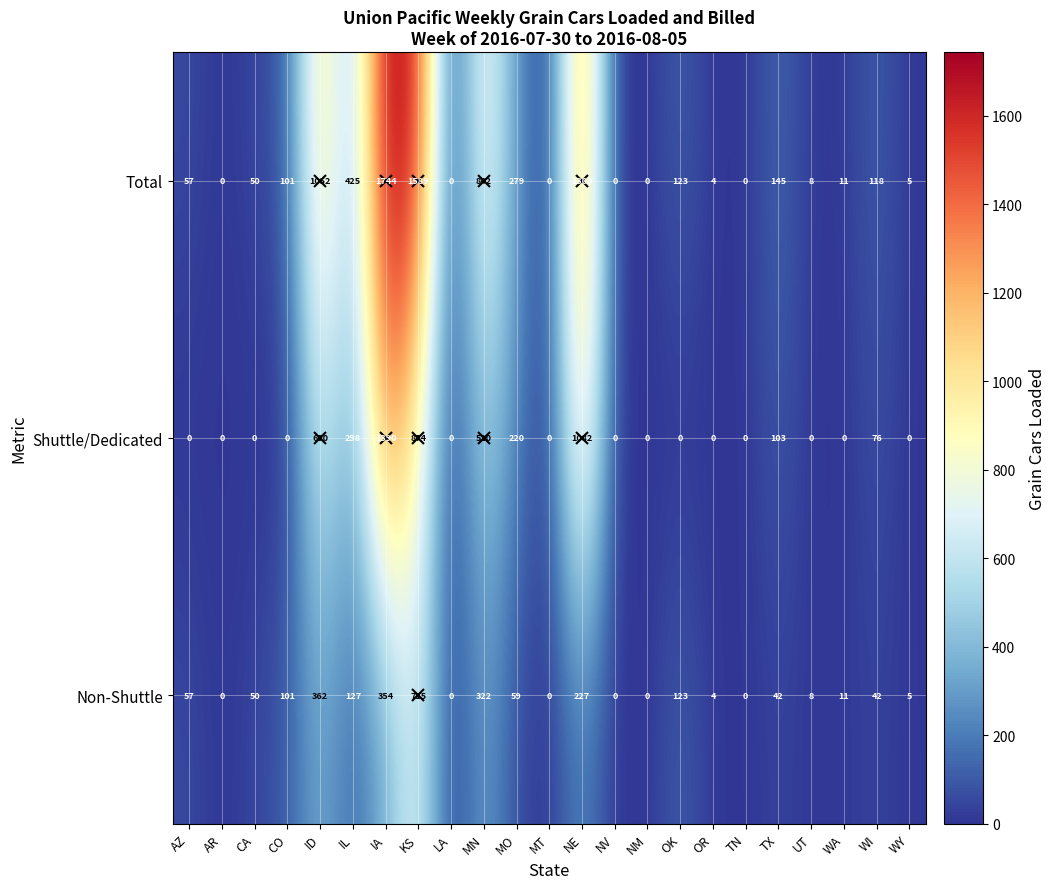

What is the total value across all series at CO?

202